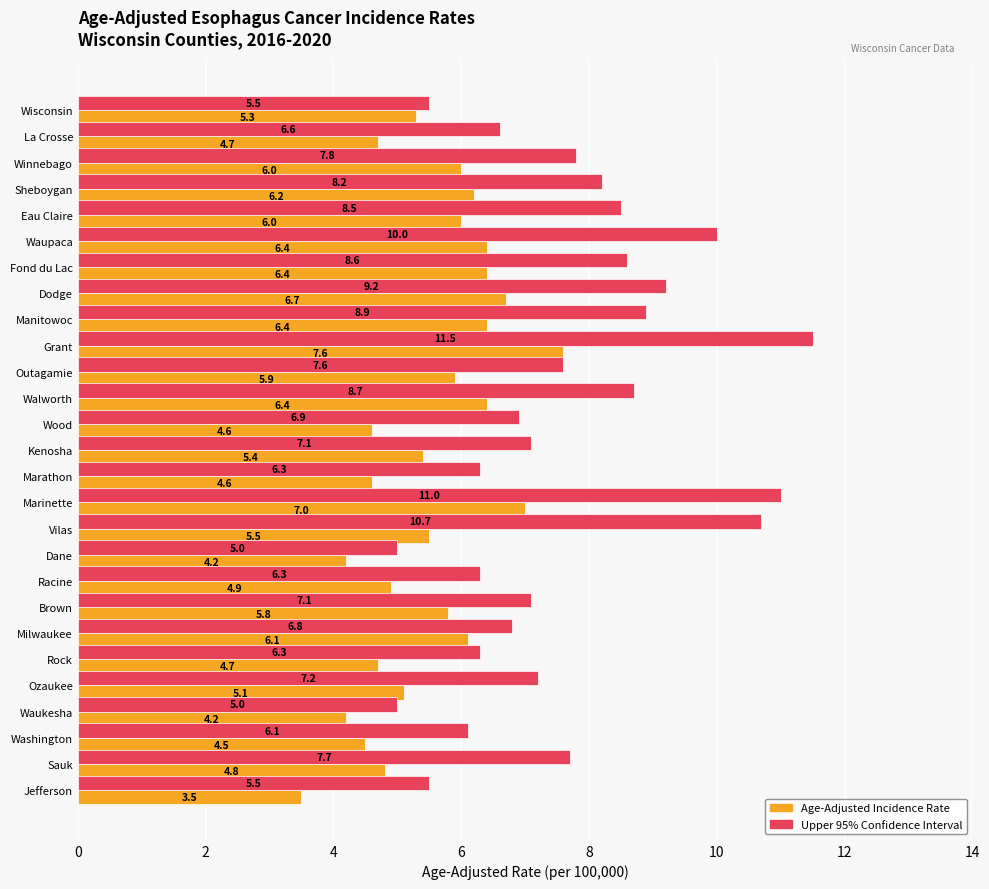

Which series has the largest range (max minus min)?

Upper 95% Confidence Interval